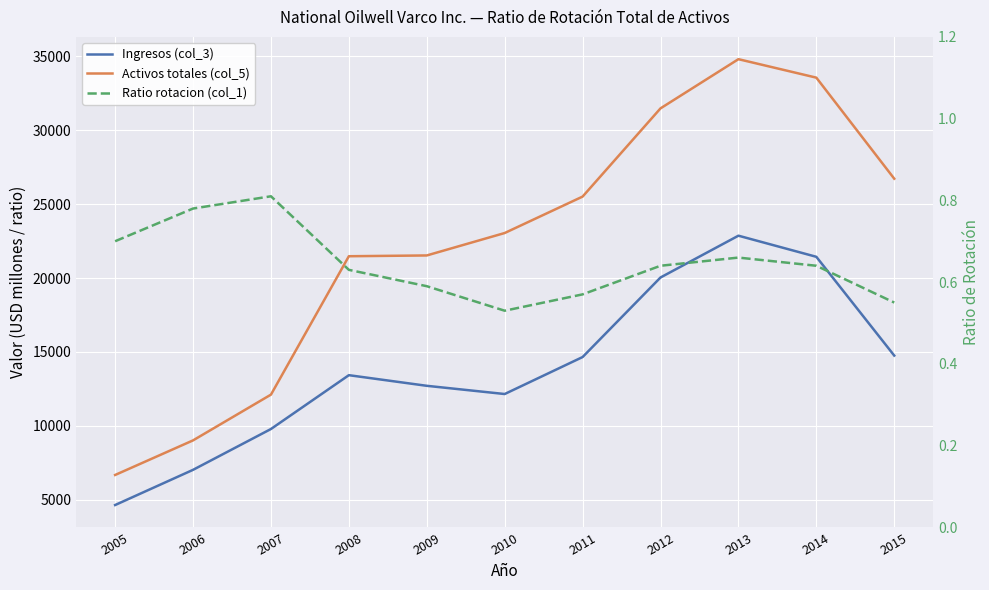

How many data points does each series have?

11